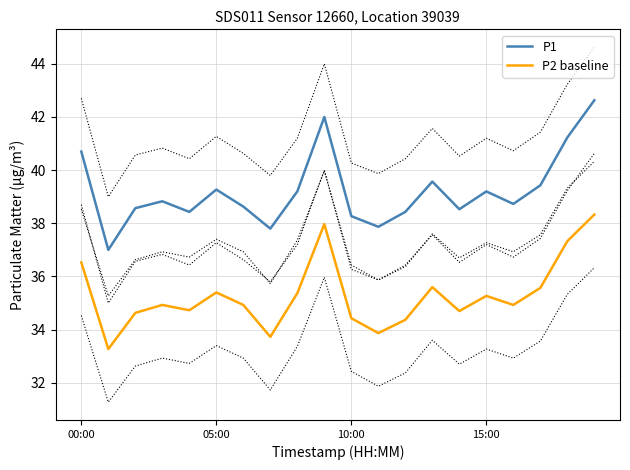

At which category is the sum across all series the highest?

19